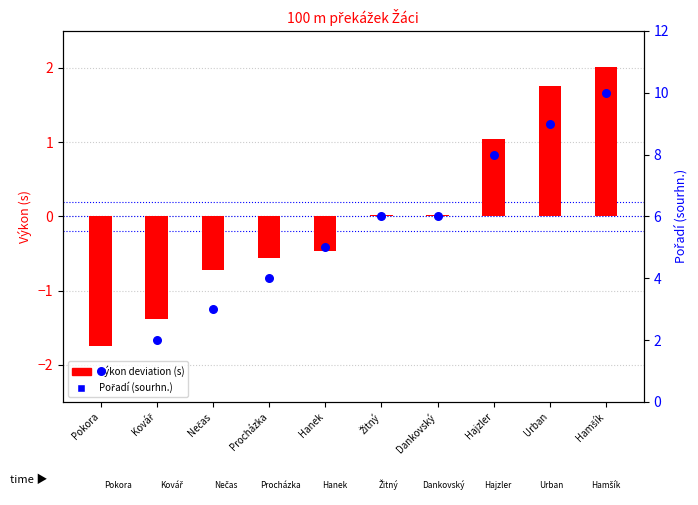

At which category is the sum across all series the highest?

Hamšík